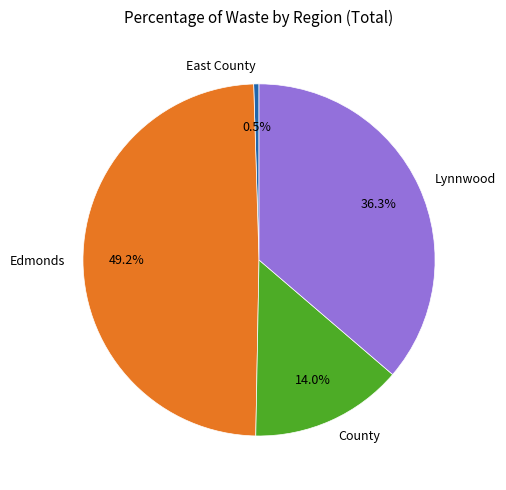

How many slices are in this pie chart?

4